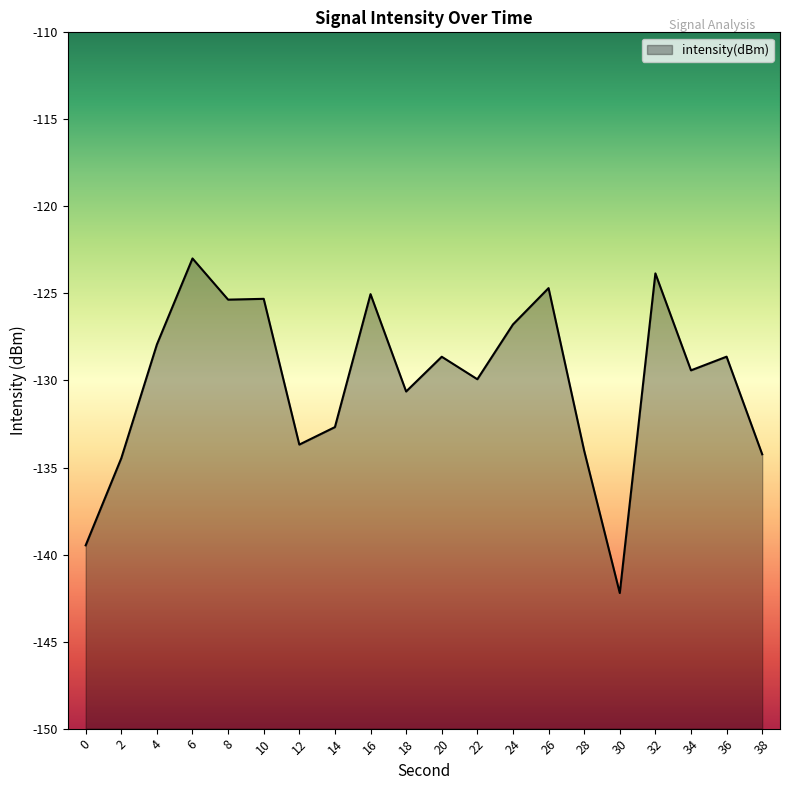

What is the value of the 1st point from the left?

-139.5